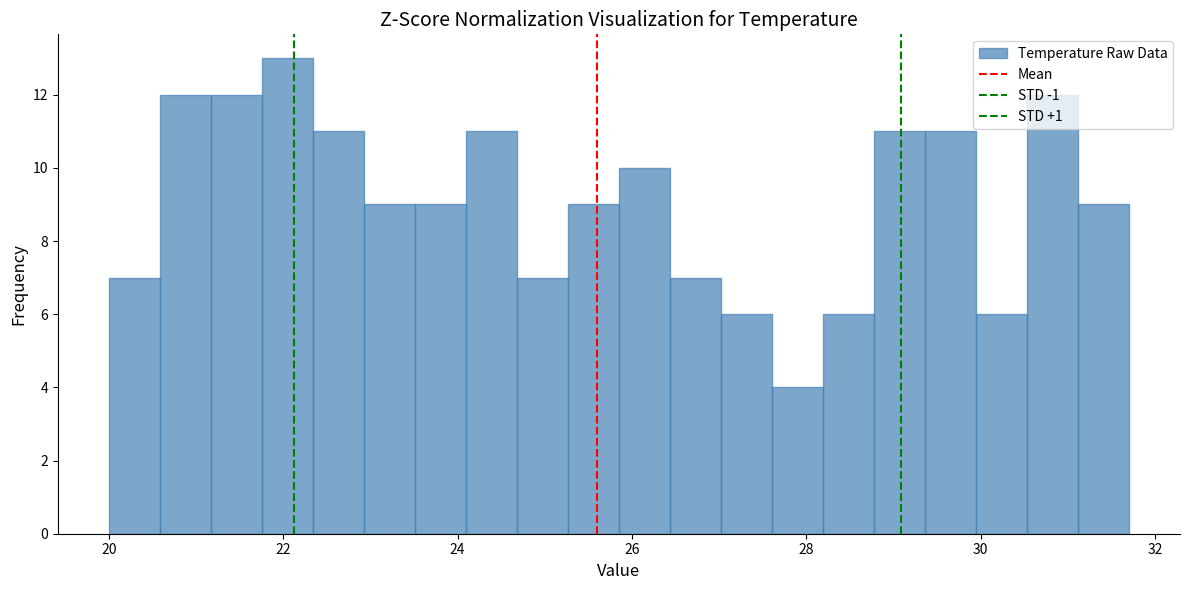

Around what value on the x-axis is the tallest bar? Give the approximate position of its centre, as read against the axis.

22.0